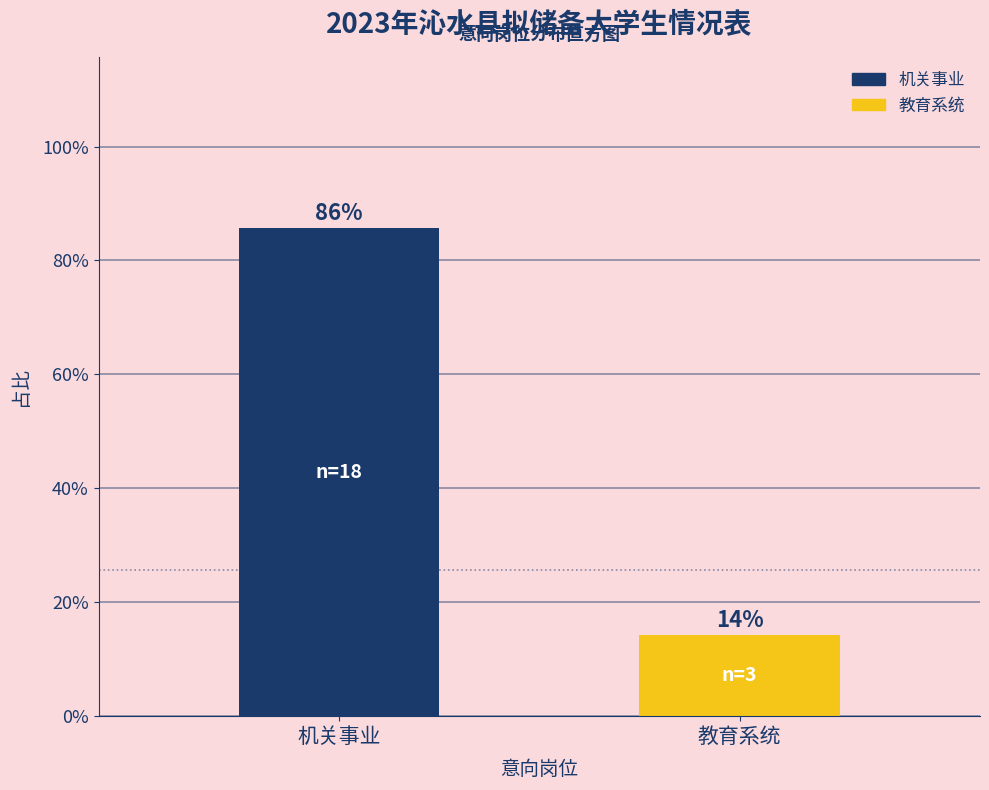

What is the label of the 1st bar from the right?

教育系统